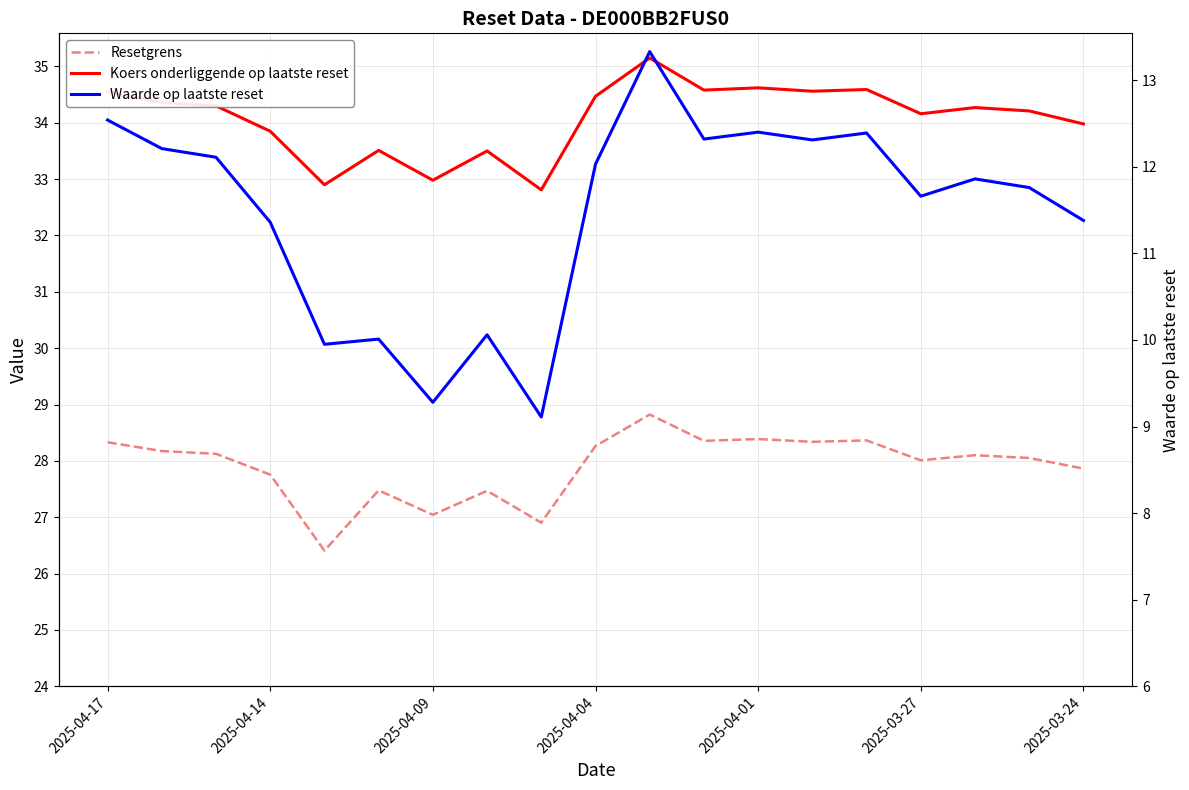

Rank the series by their maximum value, from lowest to highest.

Waarde op laatste reset, Resetgrens, Koers onderliggende op laatste reset